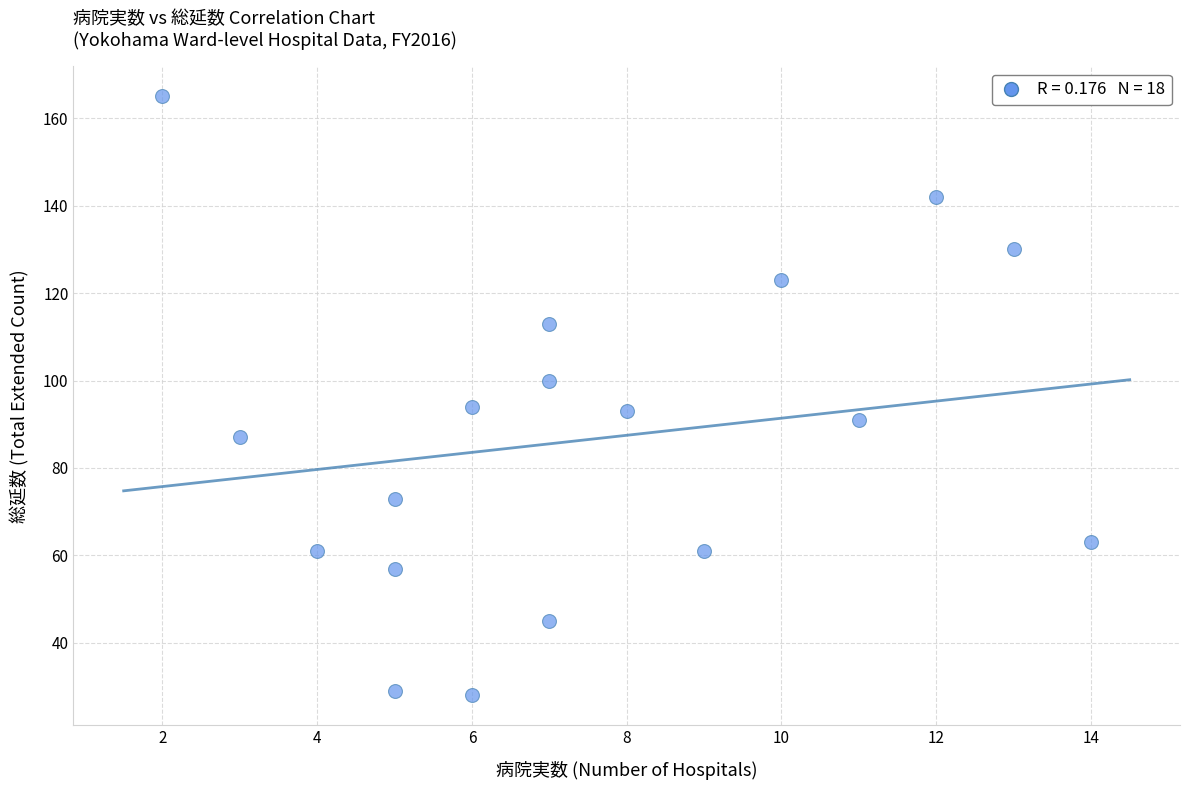

What is the range of X values (max minus min)?

12